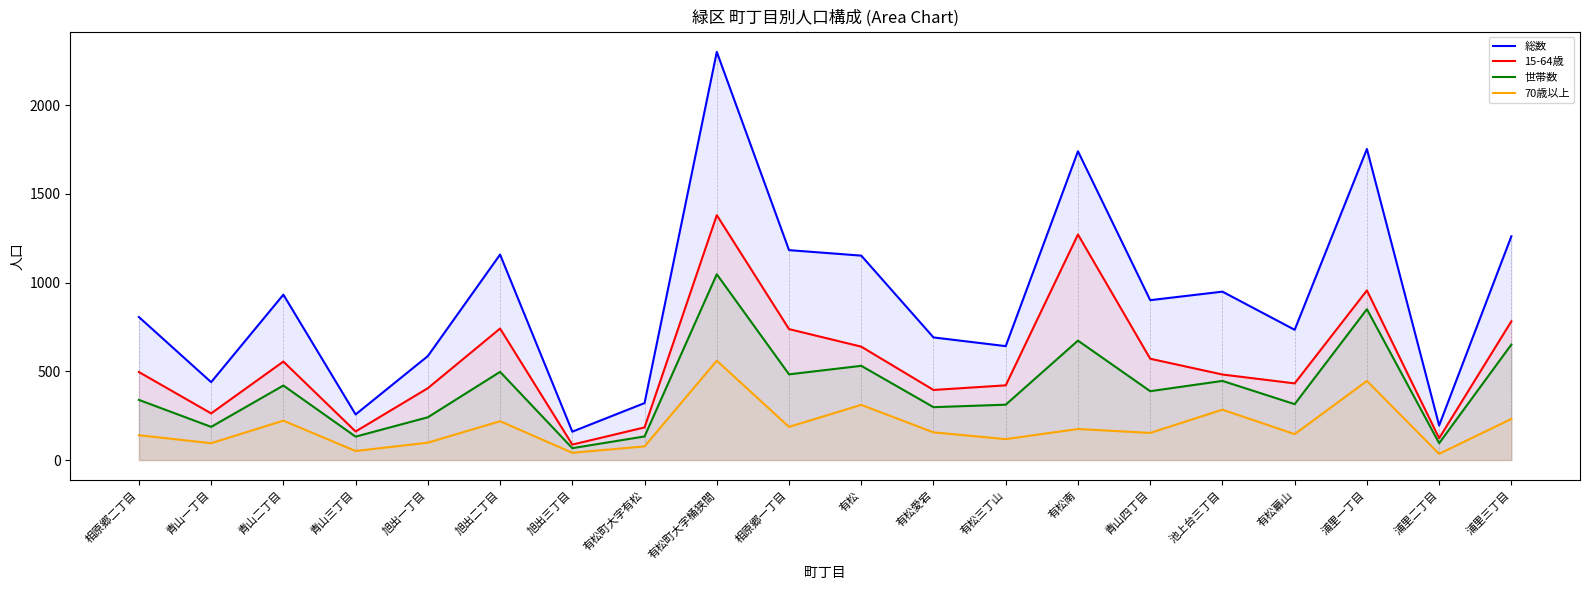

Where does the 世帯数 series first go above 388?

青山二丁目